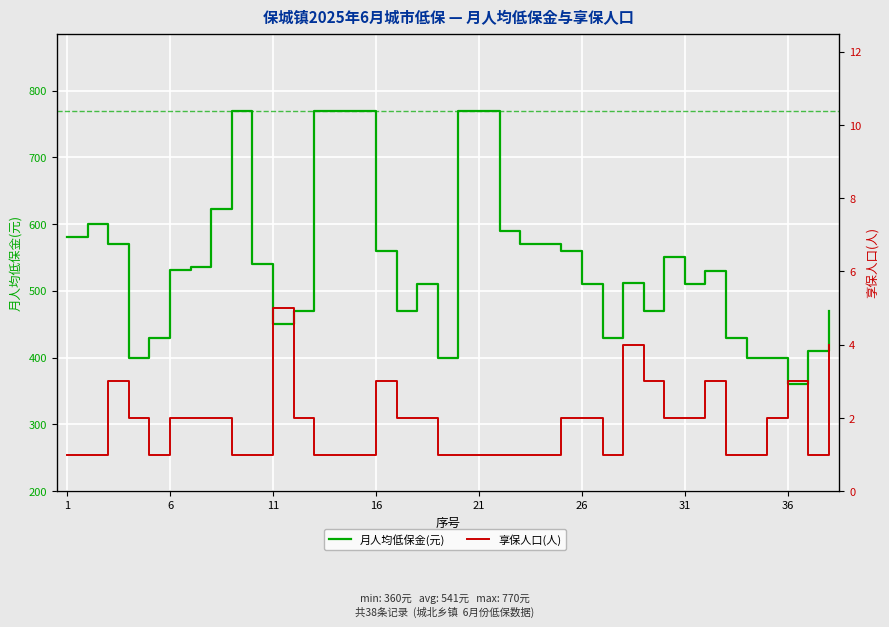

True or false: 月人均低保金(元) has more than 1 interior local peaks.

True